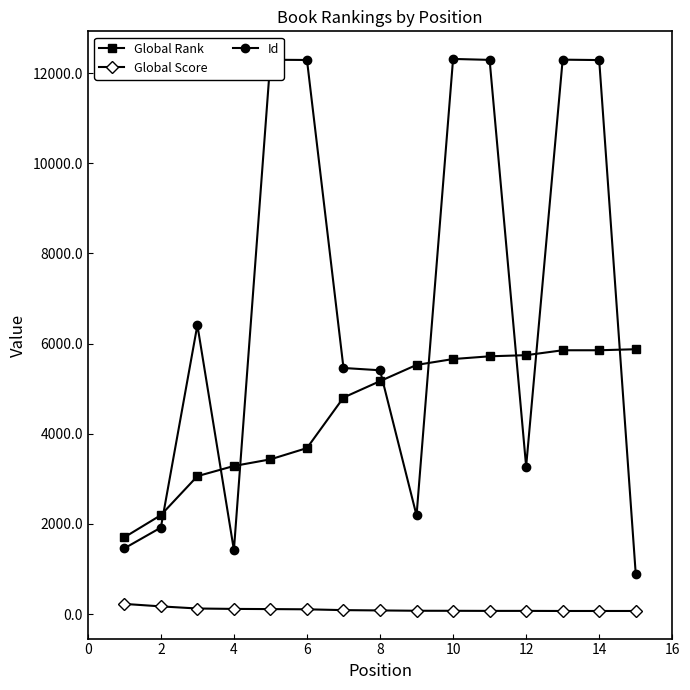

What are all the series names shown in the legend?

Global Rank, Global Score, Id